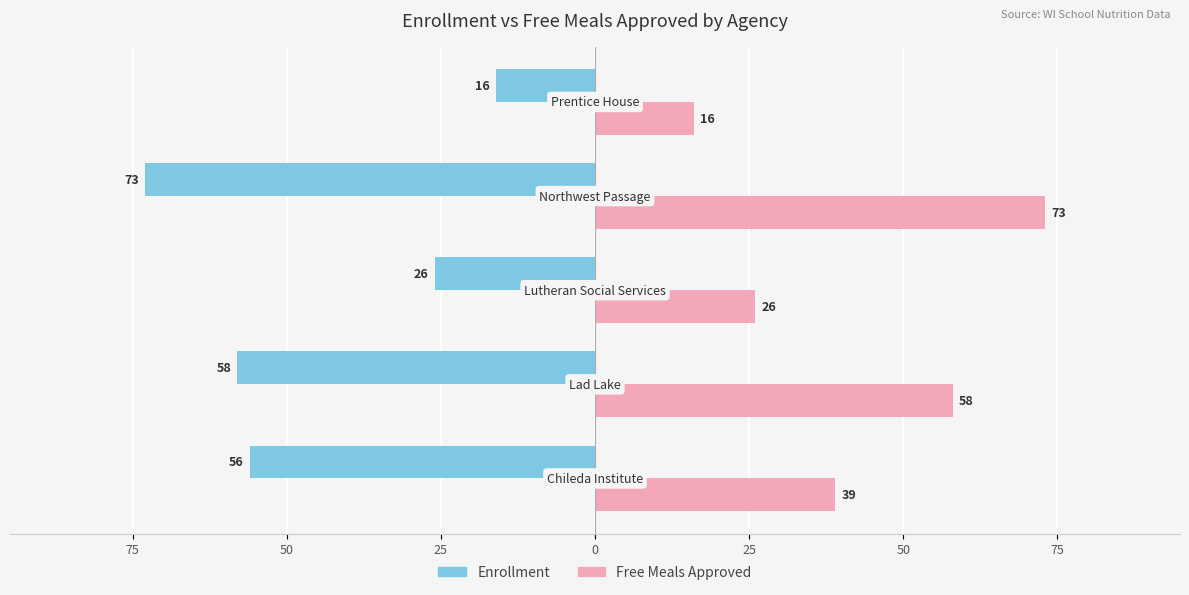

What are all the series names shown in the legend?

Enrollment, Free Meals Approved